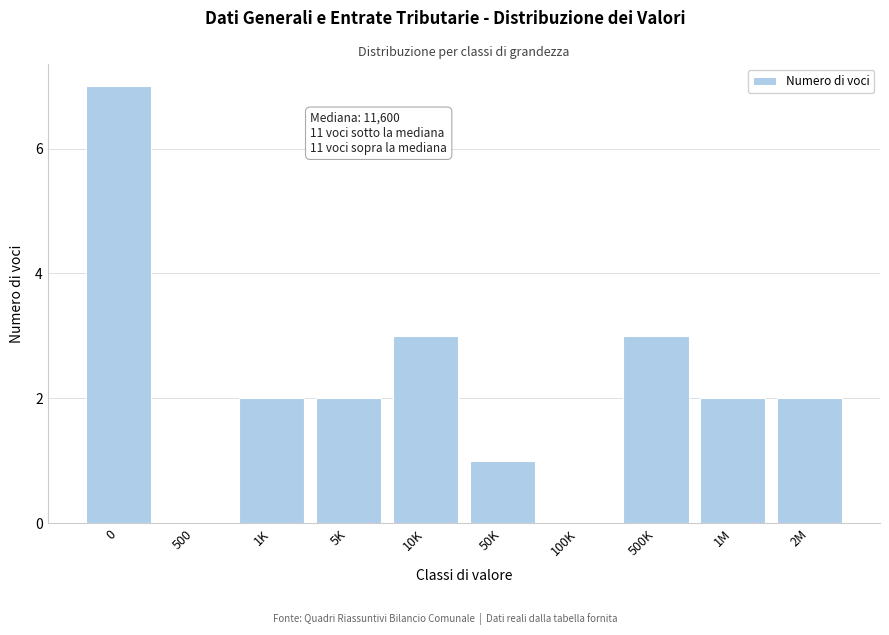

Reading right to left, what are all the values shown in this chart?

2M=2	1M=2	500K=3	100K=0	50K=1	10K=3	5K=2	1K=2	500=0	0=7